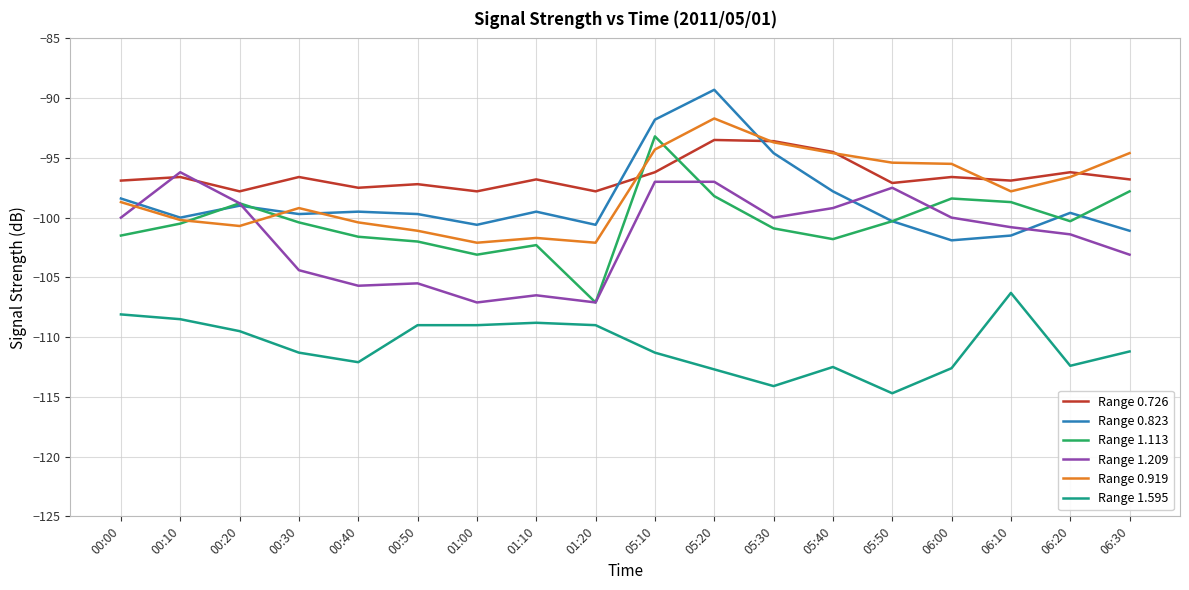

What is the spread (max minus min) of values at 06:30?

16.6